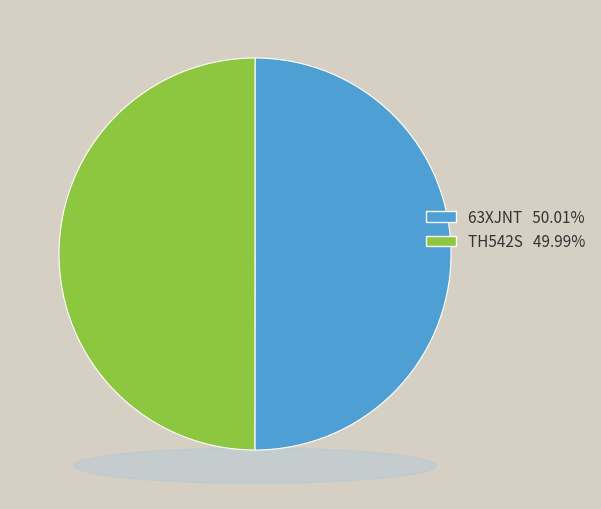

Does TH542S represent more than half of the total?

No